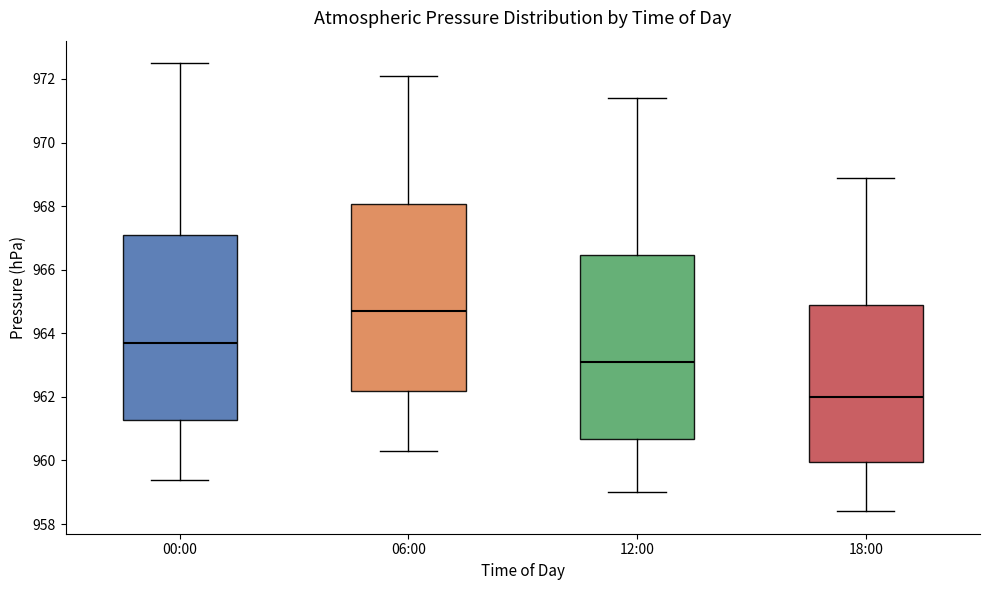

Reading left to right, transcribe this box plot: for each box, give where its median line is, the range the box spans, and where its two whiskers end, as read against the y-axis. The values are not printed on the chart, so give them approximately, as read against the axis.

00:00: median 963.8, box 961.2 to 967.2, whiskers 959.4 to 972.6
06:00: median 964.8, box 962.2 to 968.0, whiskers 960.4 to 972.2
12:00: median 963.2, box 960.6 to 966.4, whiskers 959.0 to 971.4
18:00: median 962.0, box 960.0 to 965.0, whiskers 958.4 to 969.0